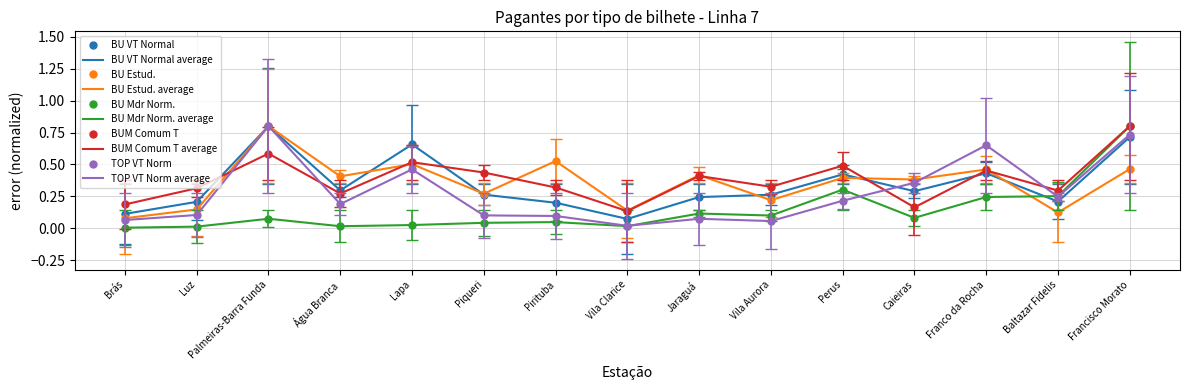

Which label corresponds to the smallest value in the chart?

Brás